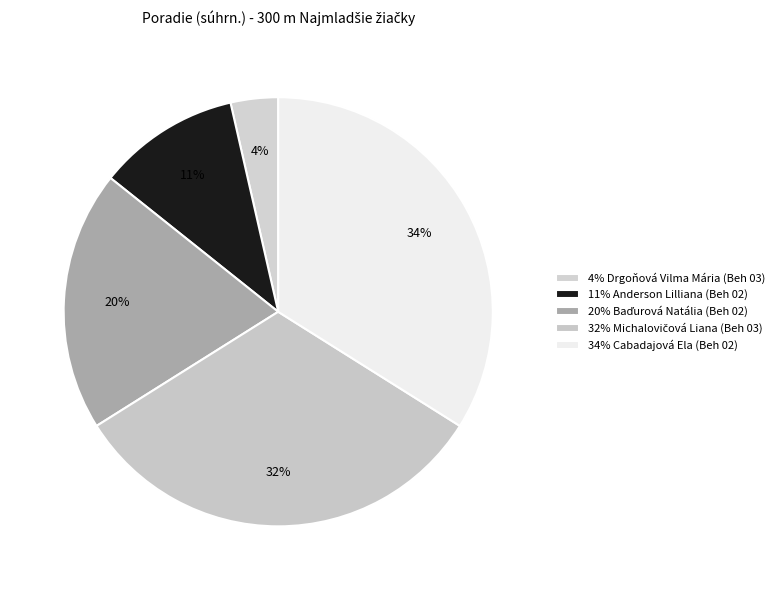

How many segments does this pie chart have?

5